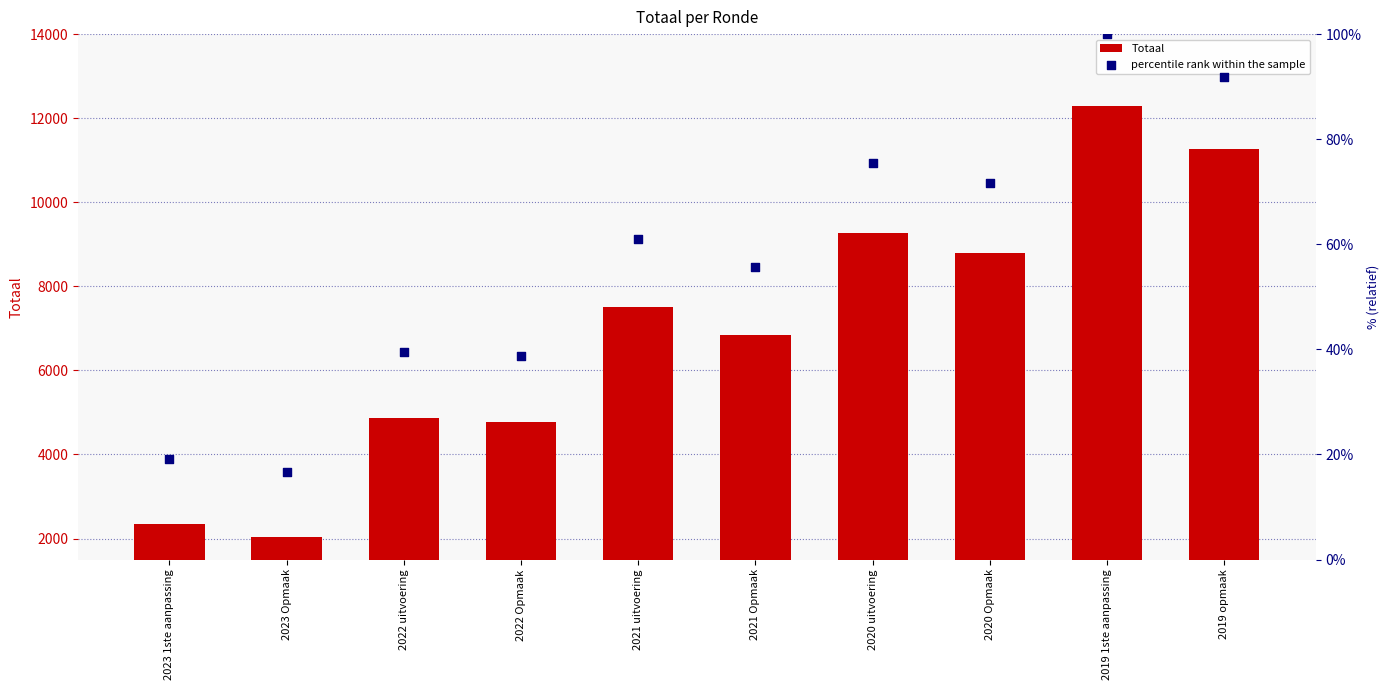

What are all the series names shown in the legend?

Totaal, percentile rank within the sample